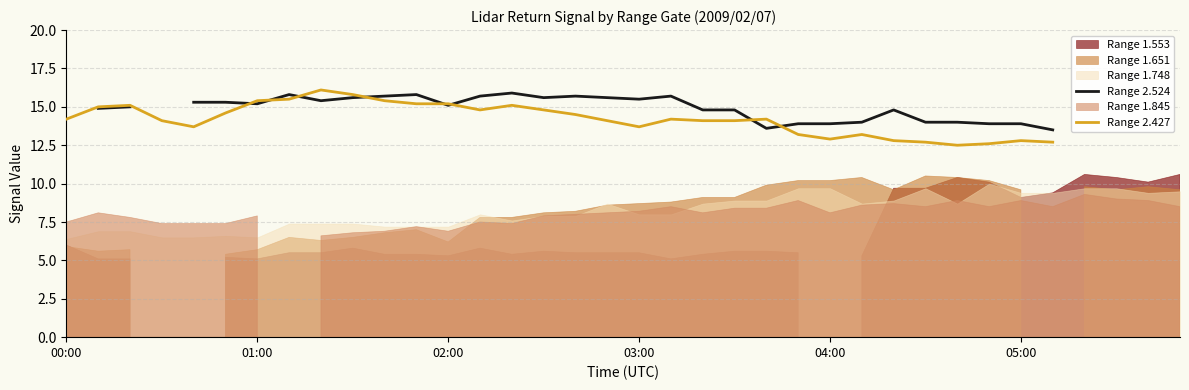

List the labels in order of Range 2.427 value, largest first.

8, 9, 7, 6, 10, 11, 12, 02:00, 14, 01:00, 13, 15, 05:00, 16, 00:00, 19, 22, 03:00, 17, 20, 21, 04:00, 18, 23, 25, 24, 26, 30, 27, 31, 32, 33, 34, 35, 29, 28